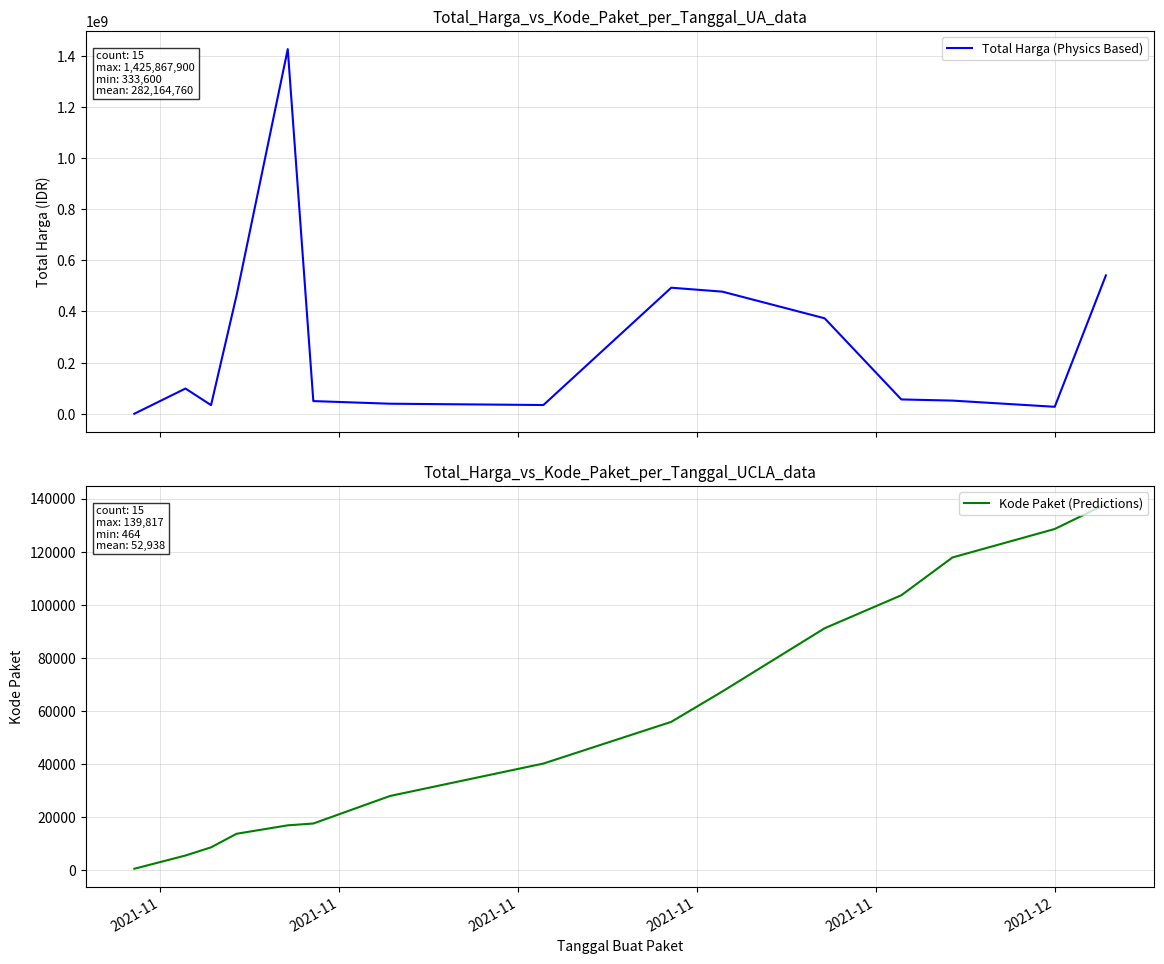

What is the sum of all Total Harga (Physics Based) values?

4166679010